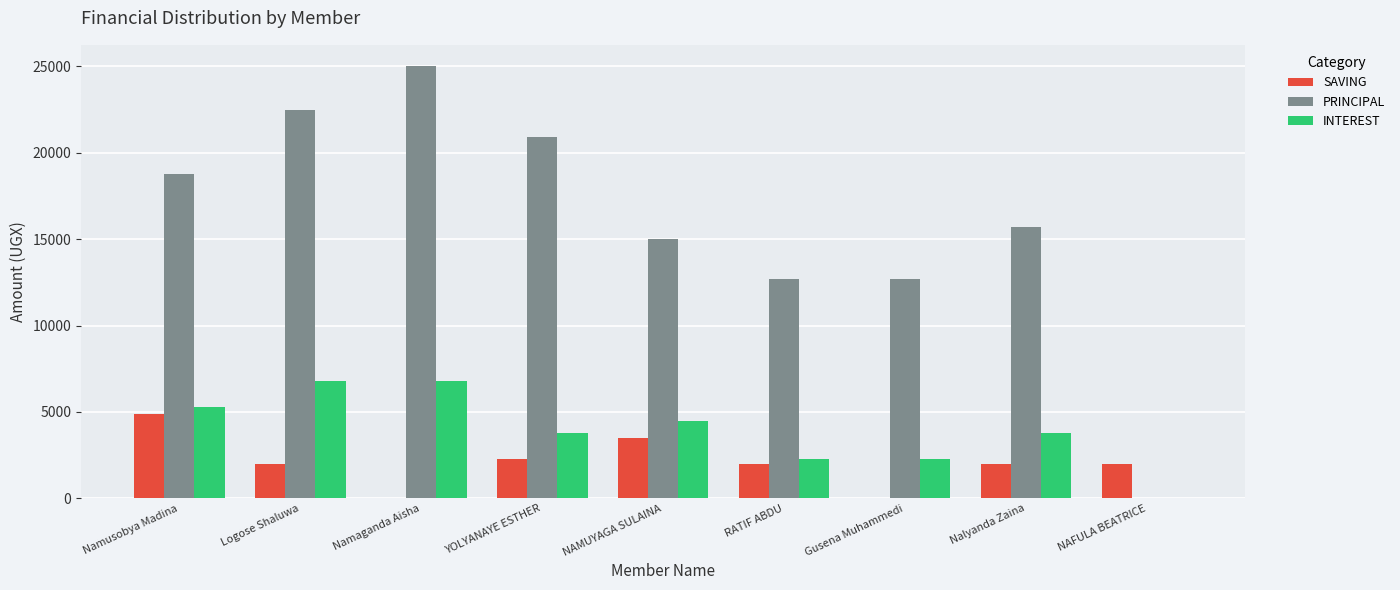

Between Namusobya Madina and Nalyanda Zaina, which series saw the biggest shift?

PRINCIPAL